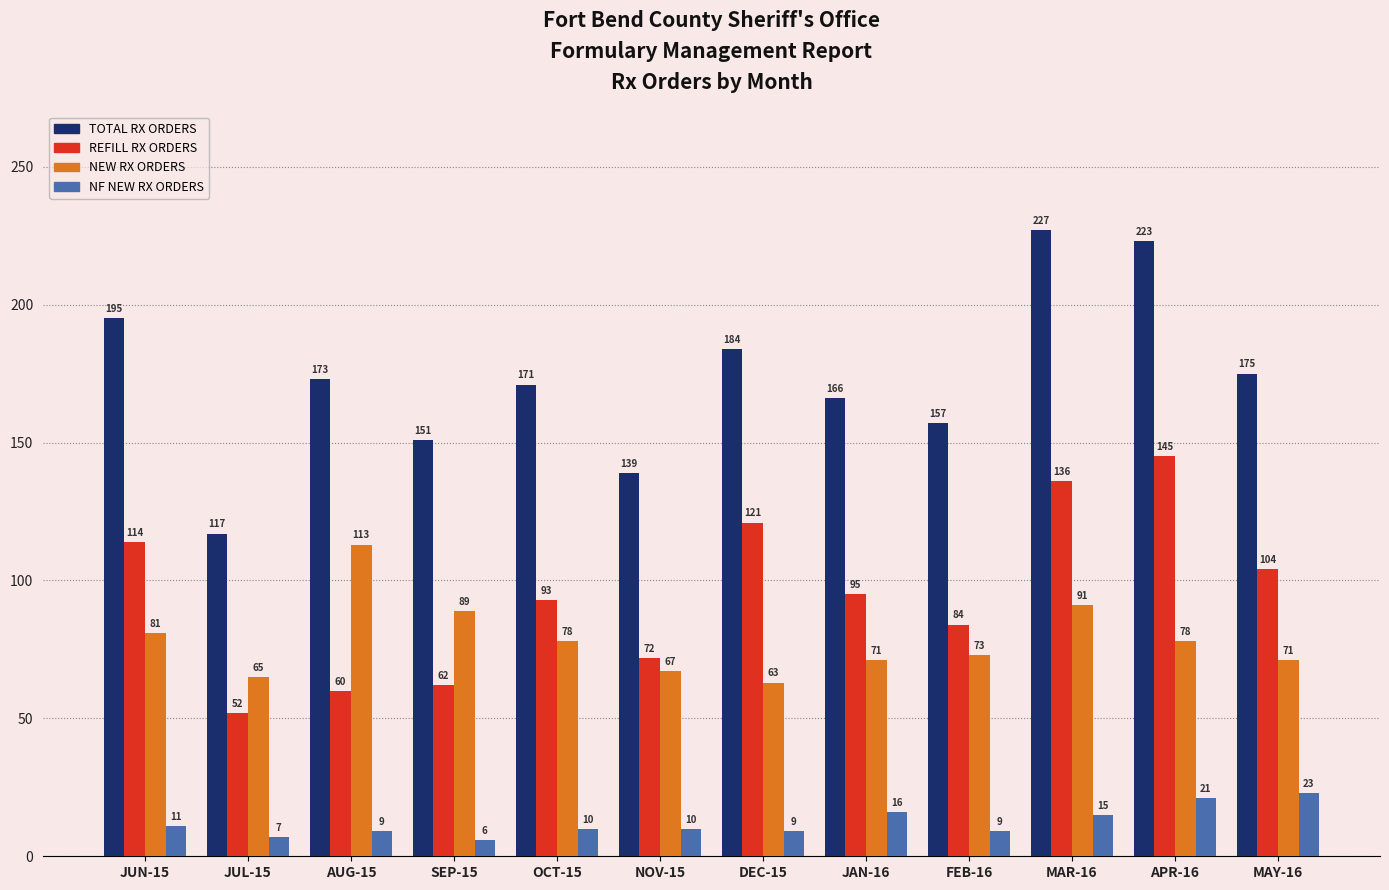

At AUG-15, list the series in order from smallest to largest.

NF NEW RX ORDERS, REFILL RX ORDERS, NEW RX ORDERS, TOTAL RX ORDERS